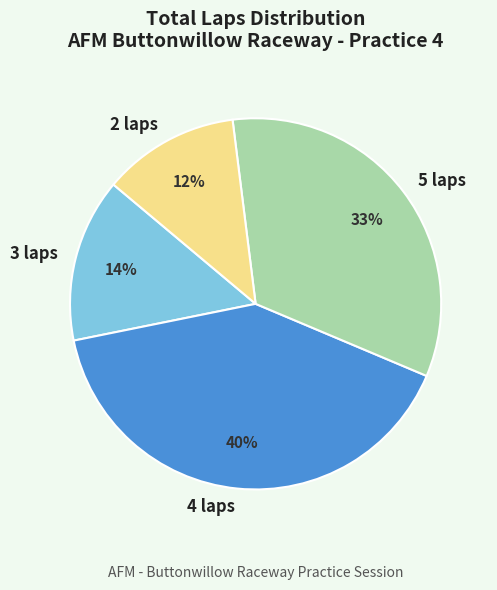

How many segments does this pie chart have?

4